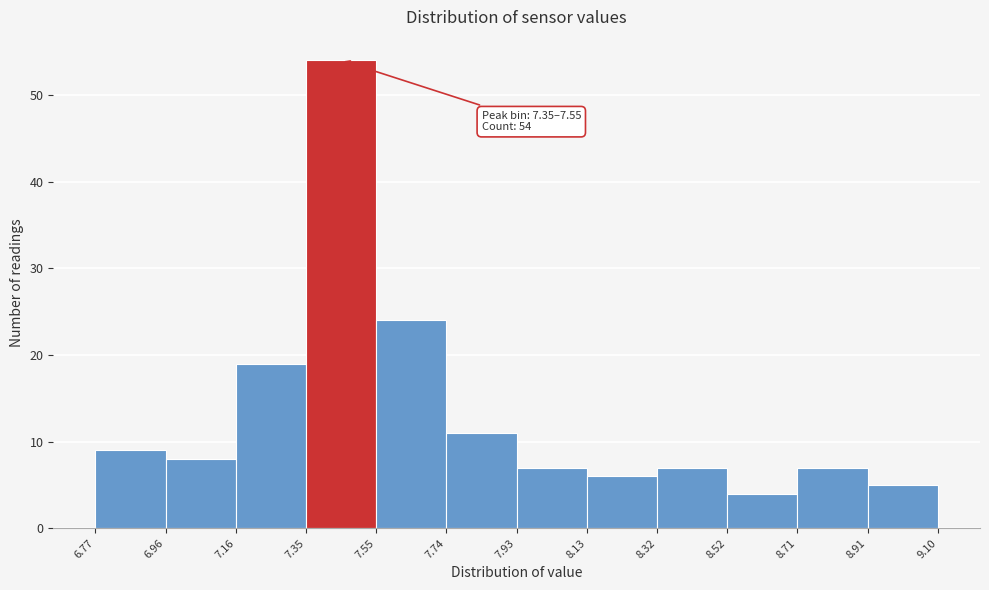

Over which range of the x-axis is the bar tallest?

7.35 to 7.55